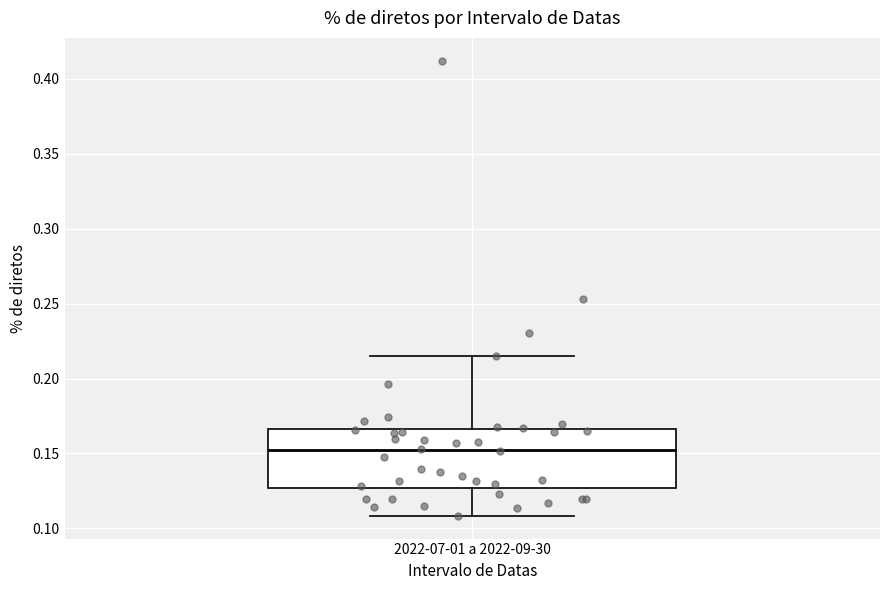

Where does the median line of the box for 2022-07-01 a 2022-09-30 sit on the y-axis? The values are not printed on the chart, so give them approximately, as read against the axis.

0.150